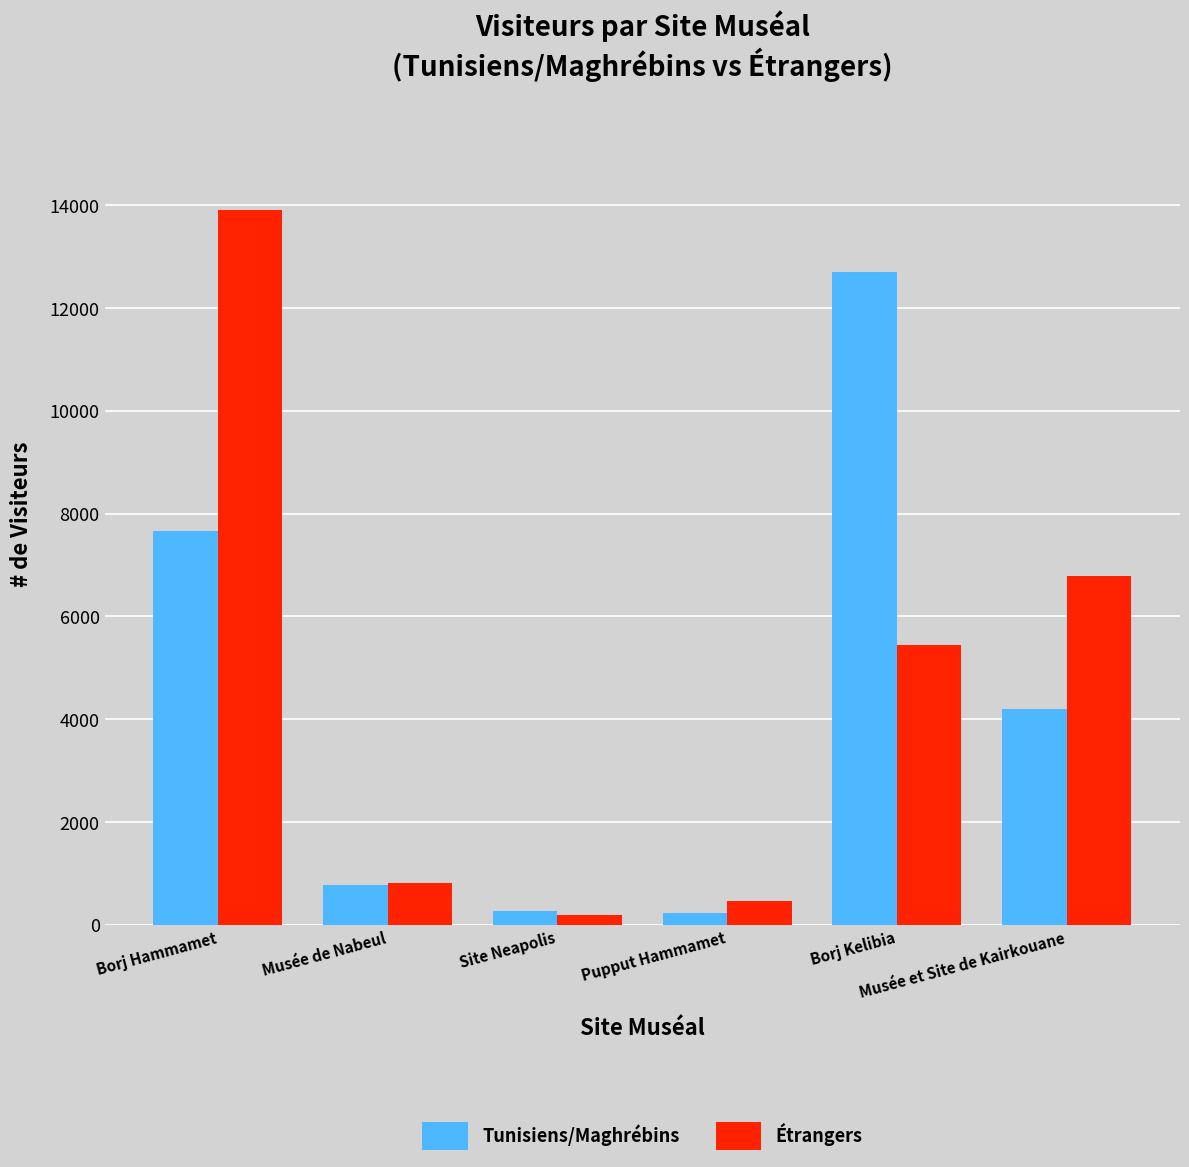

At which label does Tunisiens/Maghrébins first exceed 4202?

Borj Hammamet